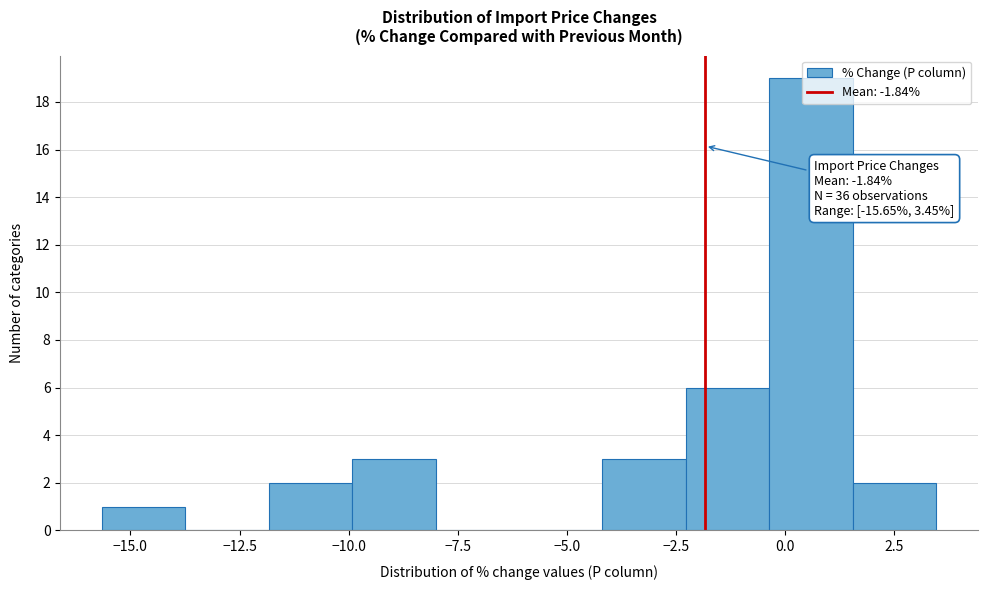

Around what value on the x-axis is the tallest bar? Give the approximate position of its centre, as read against the axis.

0.5